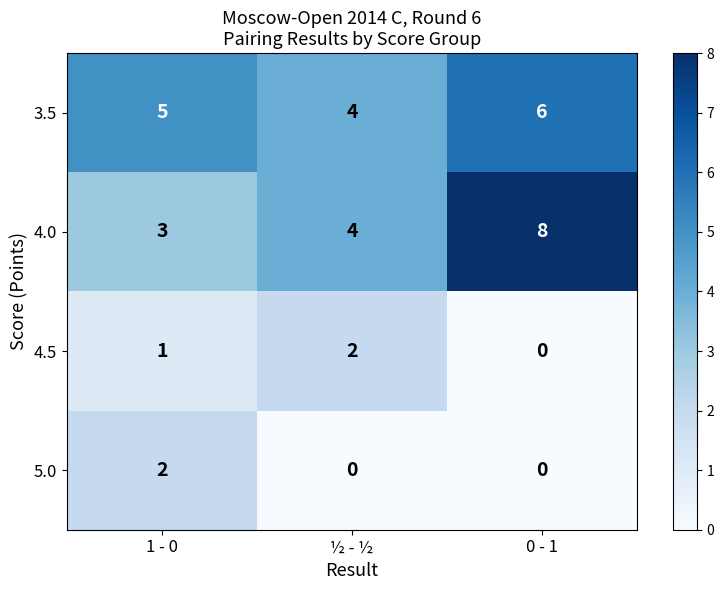

Is the value of 4.5 at ½ - ½ greater than the value of 5.0 at ½ - ½?

Yes